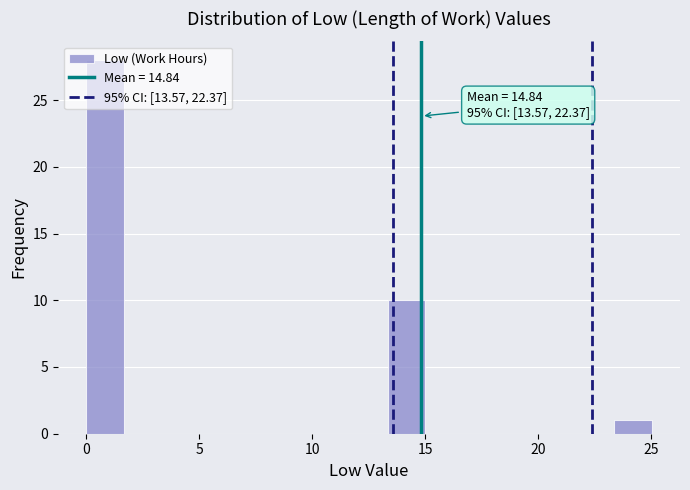

Read against the x-axis, roughly where is the centre of the tallest bar?

1.0